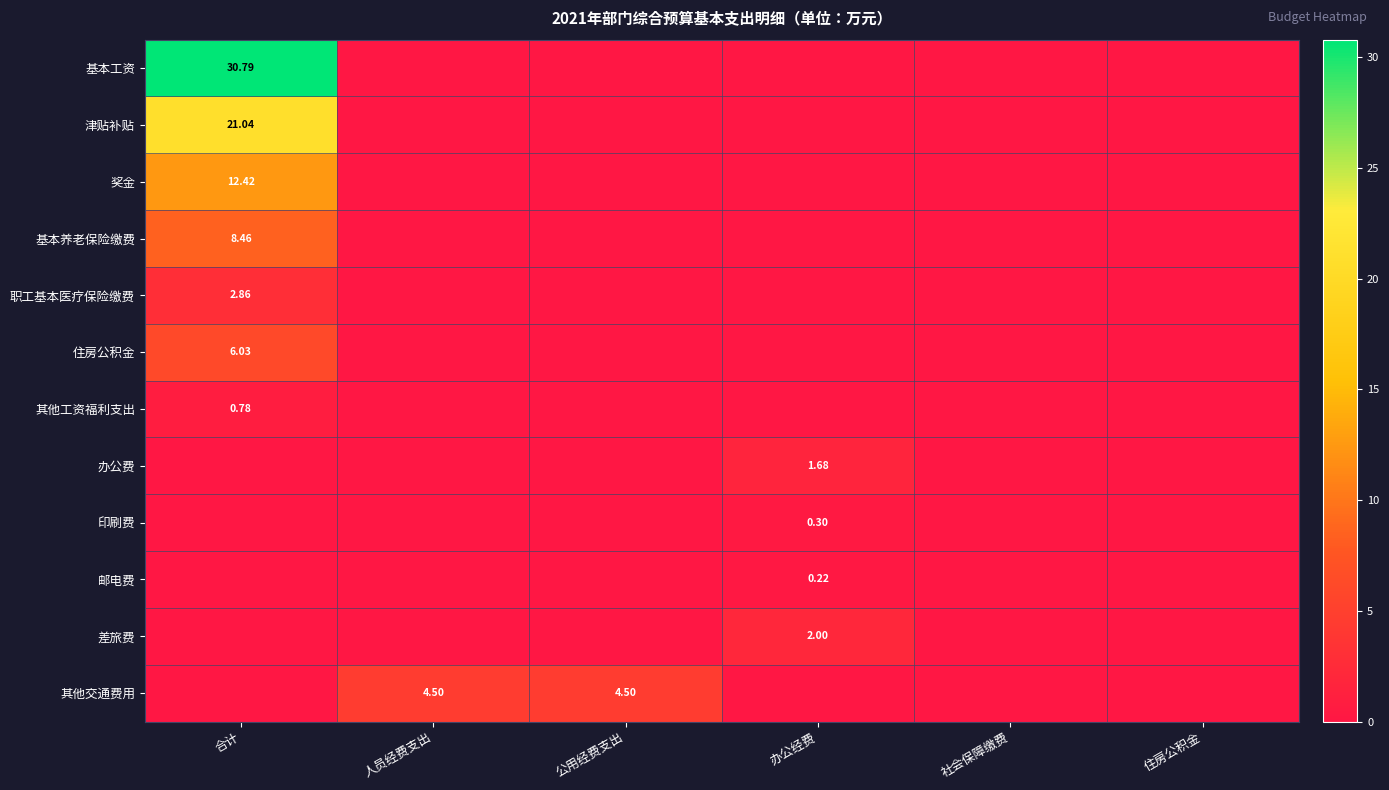

At which label is 基本养老保险缴费 closest to 4?

人员经费支出